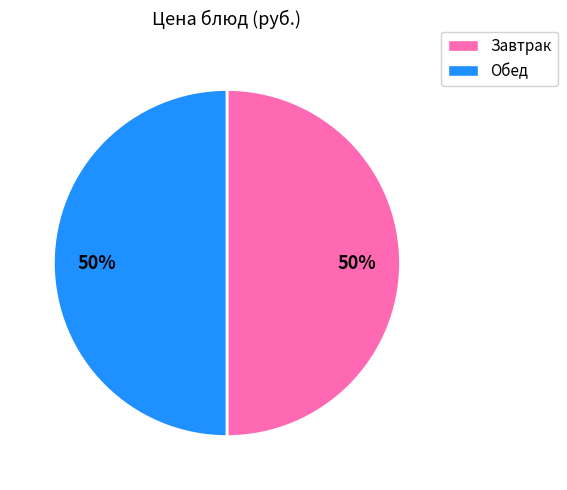

To the nearest percent, what is the average slice percentage?

50%